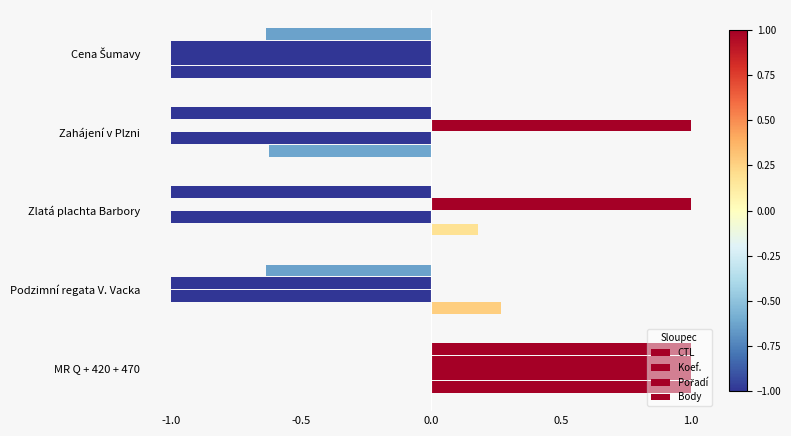

Reading right to left, what are all the values shown in this chart?

CTL: -1.0	-0.6	0.2	0.3	1.0
Koef.: -1.0	-1.0	-1.0	-1.0	1.0
Pořadí: -1.0	1.0	1.0	-1.0	1.0
Body: -0.6	-1.0	-1.0	-0.6	1.0